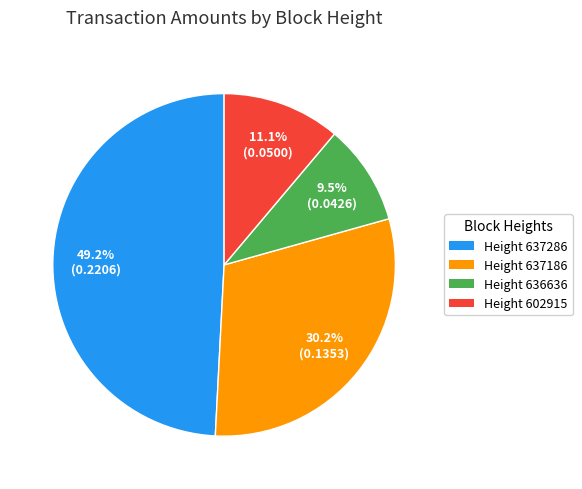

What is the smallest slice in the pie chart?

Height 636636